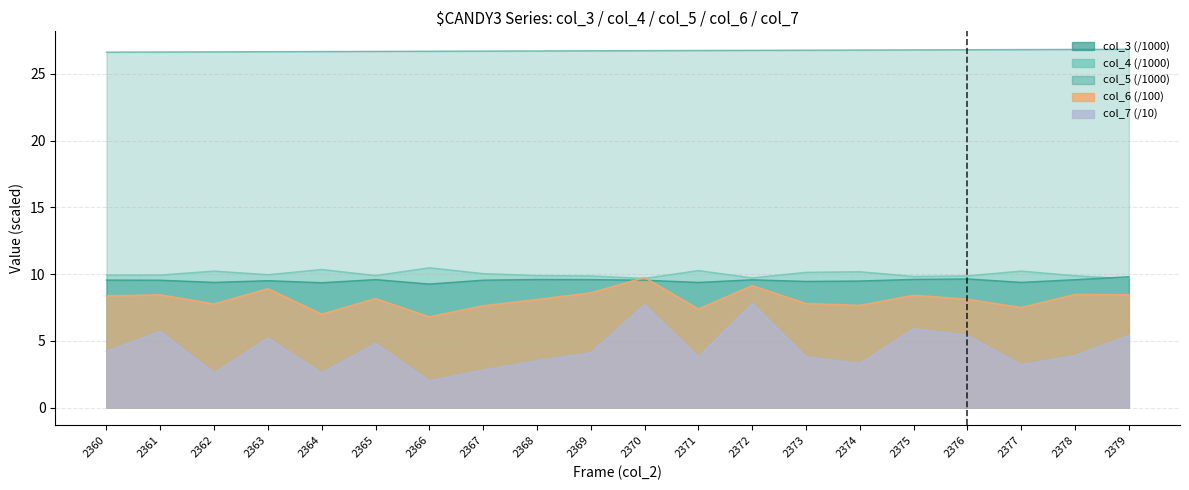

What is the average value of the col_5 series?

9.5